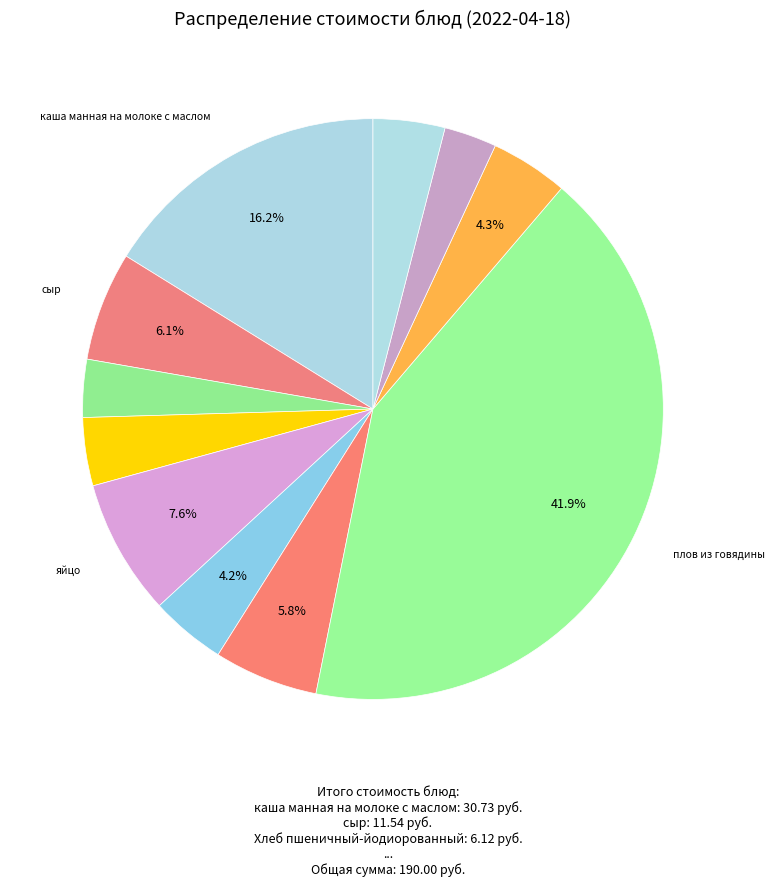

How many slices are in this pie chart?

11